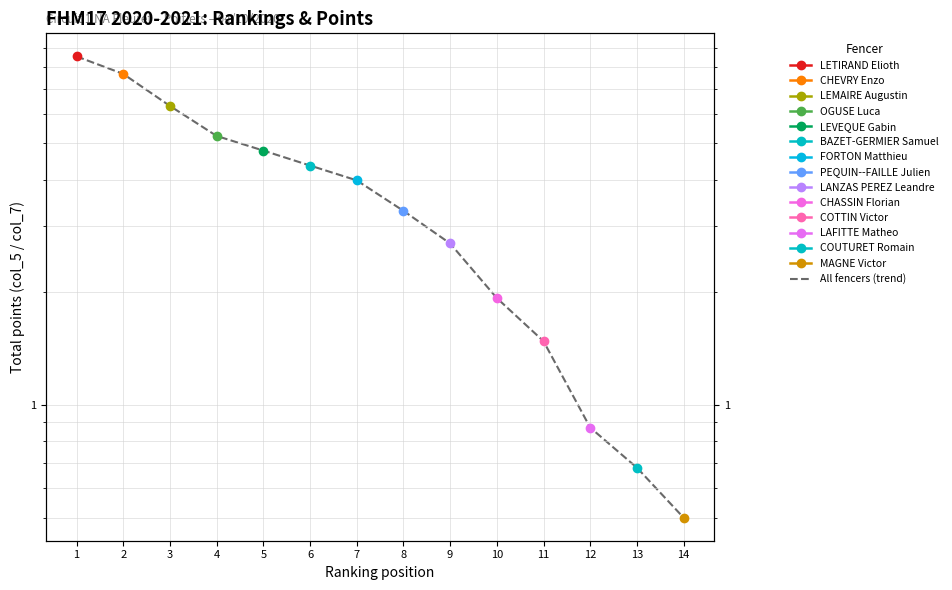

Which has a higher value, 14 or 7?

7